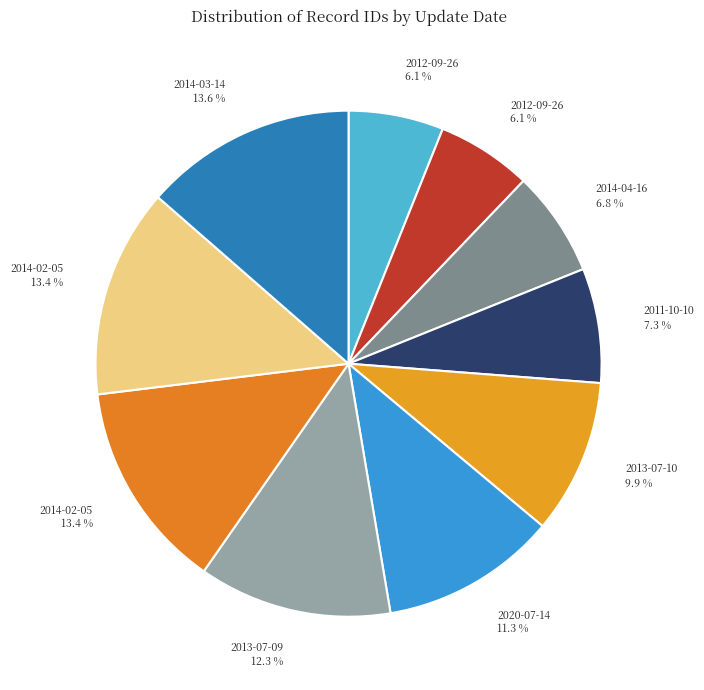

Rank the categories by value from highest to lowest.

2014-03-14, 2014-02-05, 2014-02-05, 2013-07-09, 2020-07-14, 2013-07-10, 2011-10-10, 2014-04-16, 2012-09-26, 2012-09-26